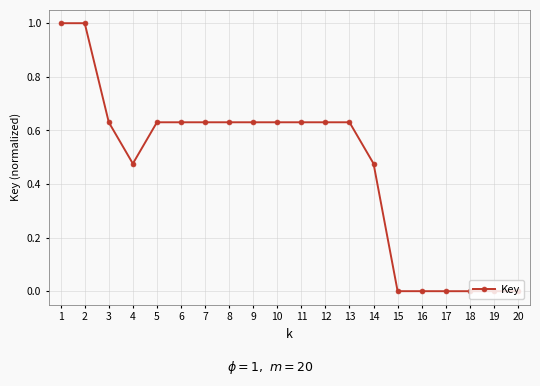

What is the difference between the maximum and minimum values?

1.0